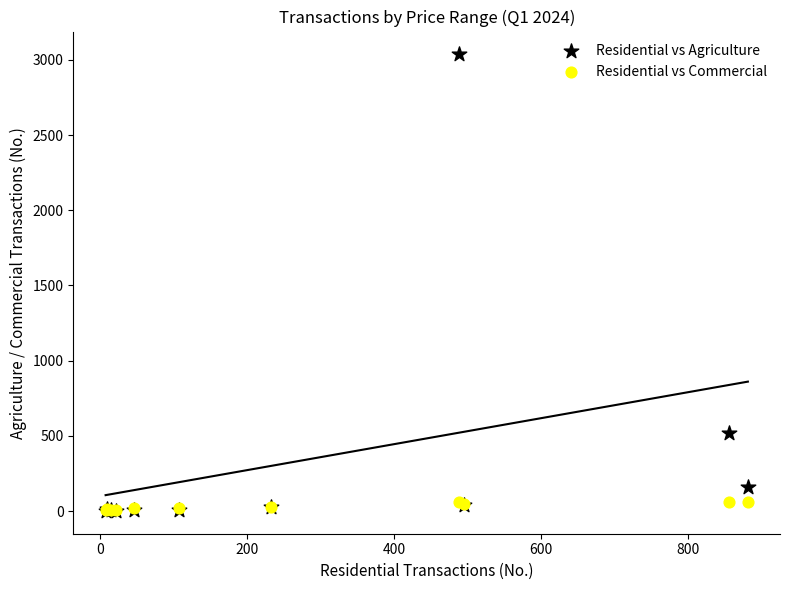

In the Residential vs Agriculture series, what Y value is closest to 1519?

518